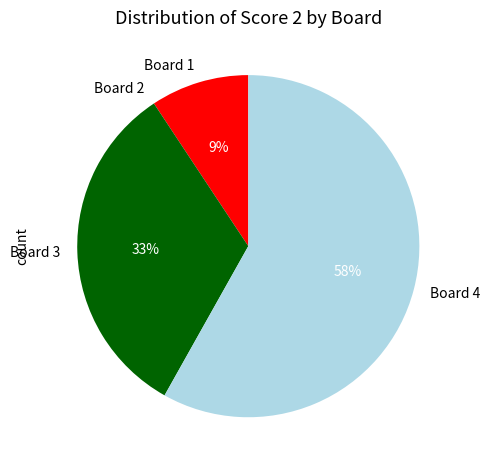

Combined, do Board 3 and Board 1 account for over 50%?

No